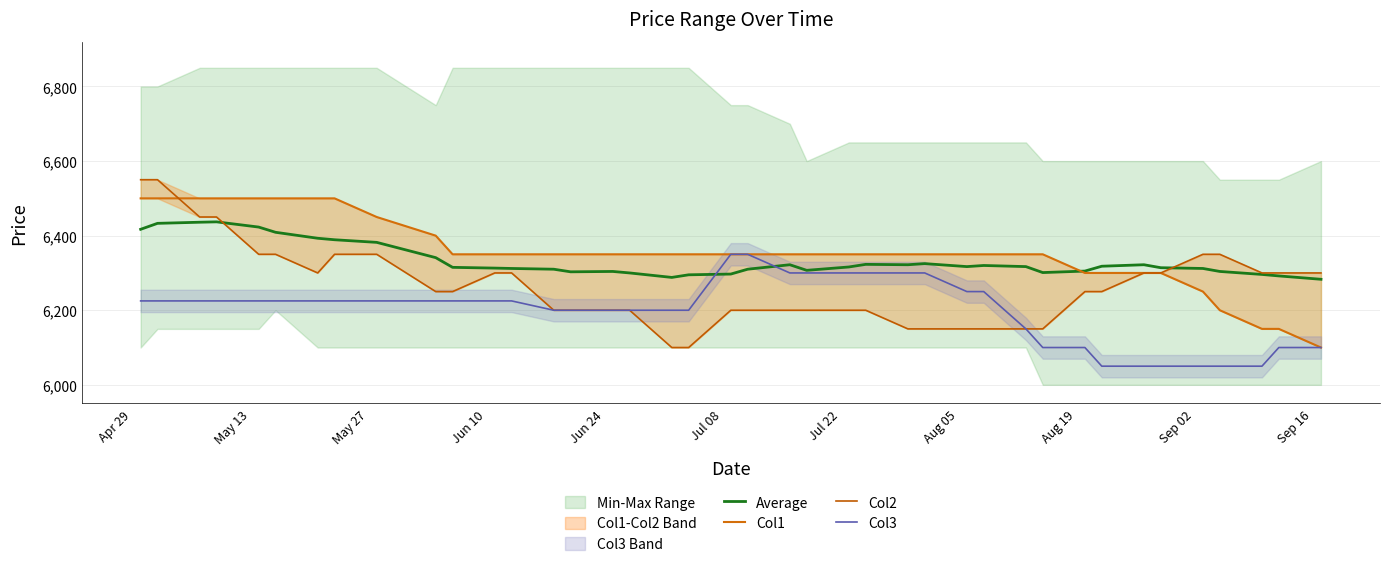

What is the sum of all Col2 values?

250600